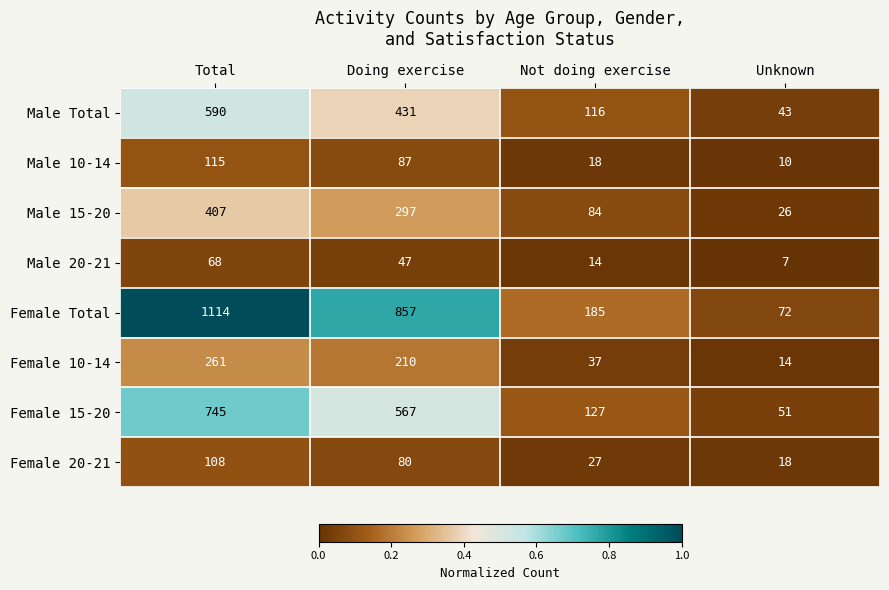

How many distinct data groups are displayed?

8